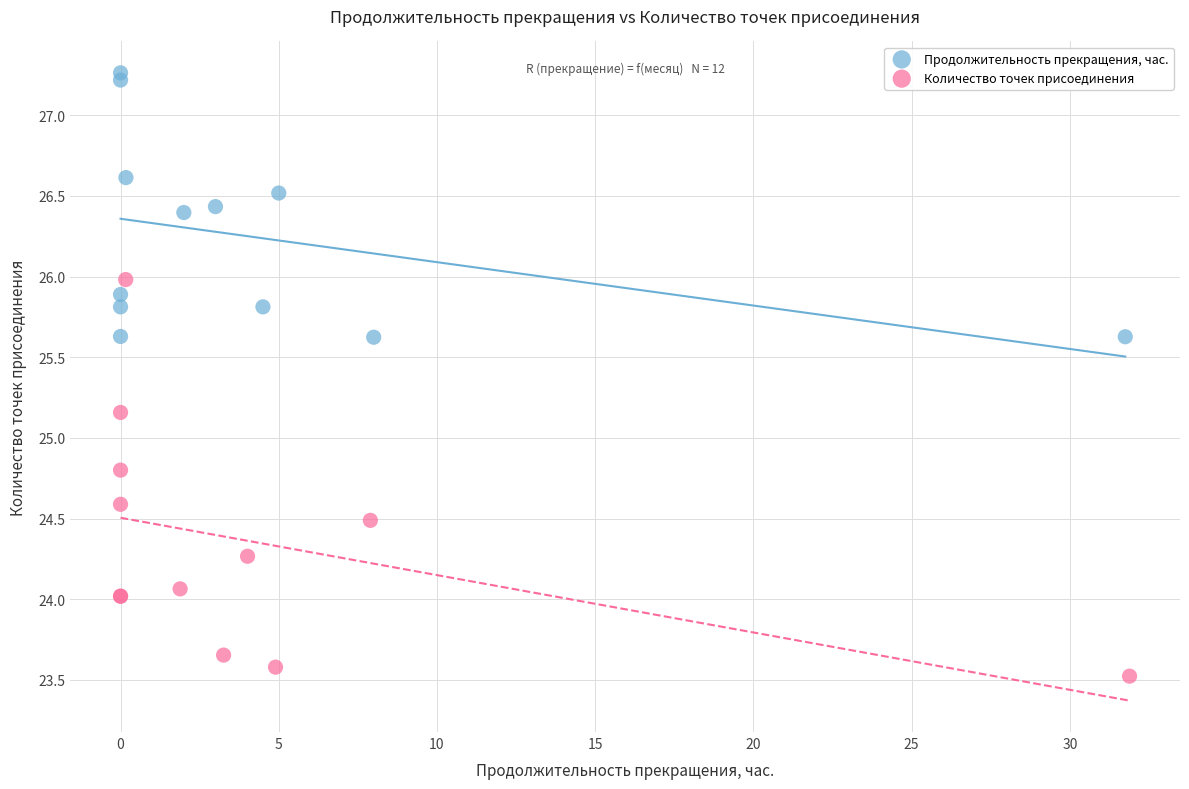

Which series has the largest Y range (max minus min)?

Количество точек присоединения